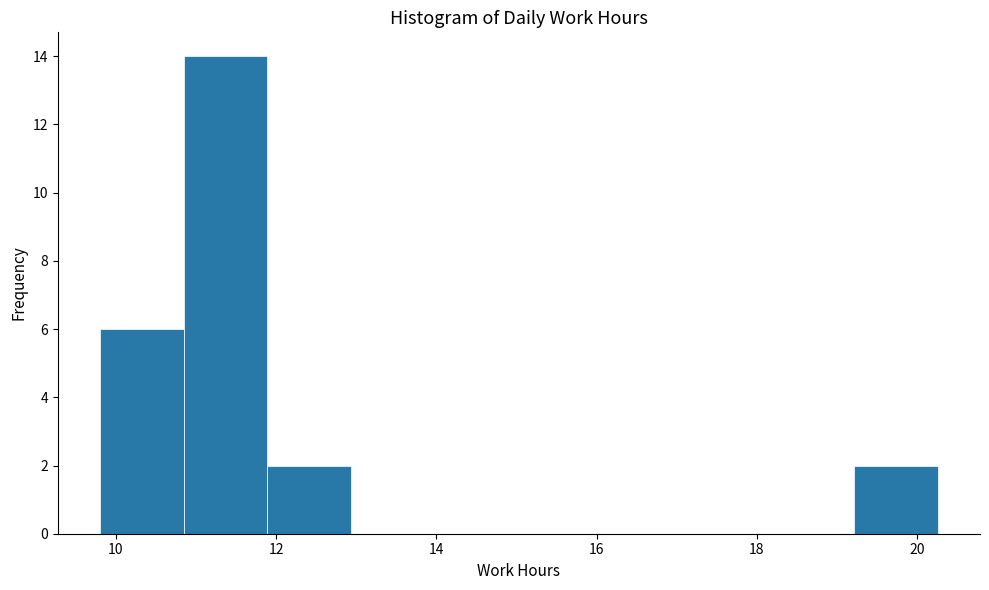

What is the height of the bar covering 11.8 to 13.0 on the x-axis? Neither the bar edges nor the heights are printed on the chart, so give them approximately, as read against the axes.

2